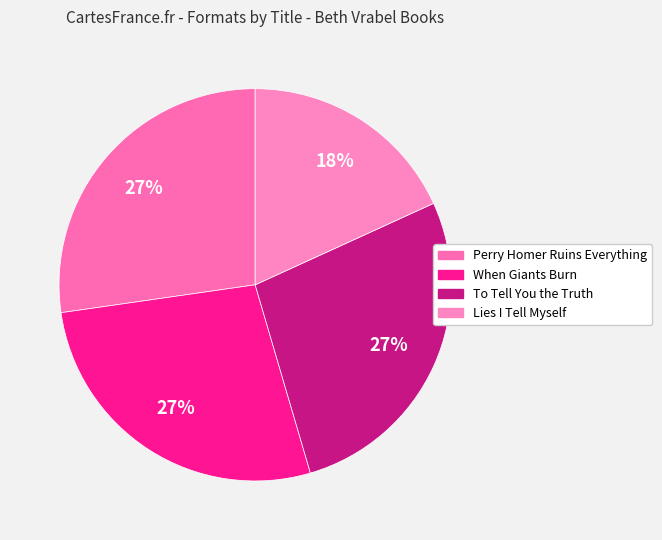

What percentage is the When Giants Burn slice, to the nearest percent?

27%